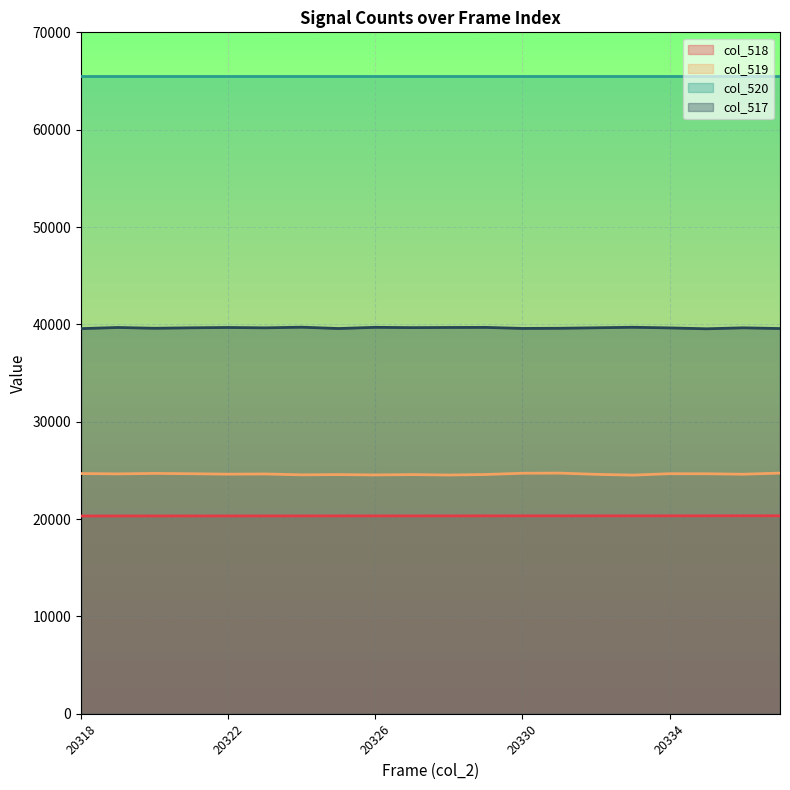

Which series has the largest total across all categories?

col_520